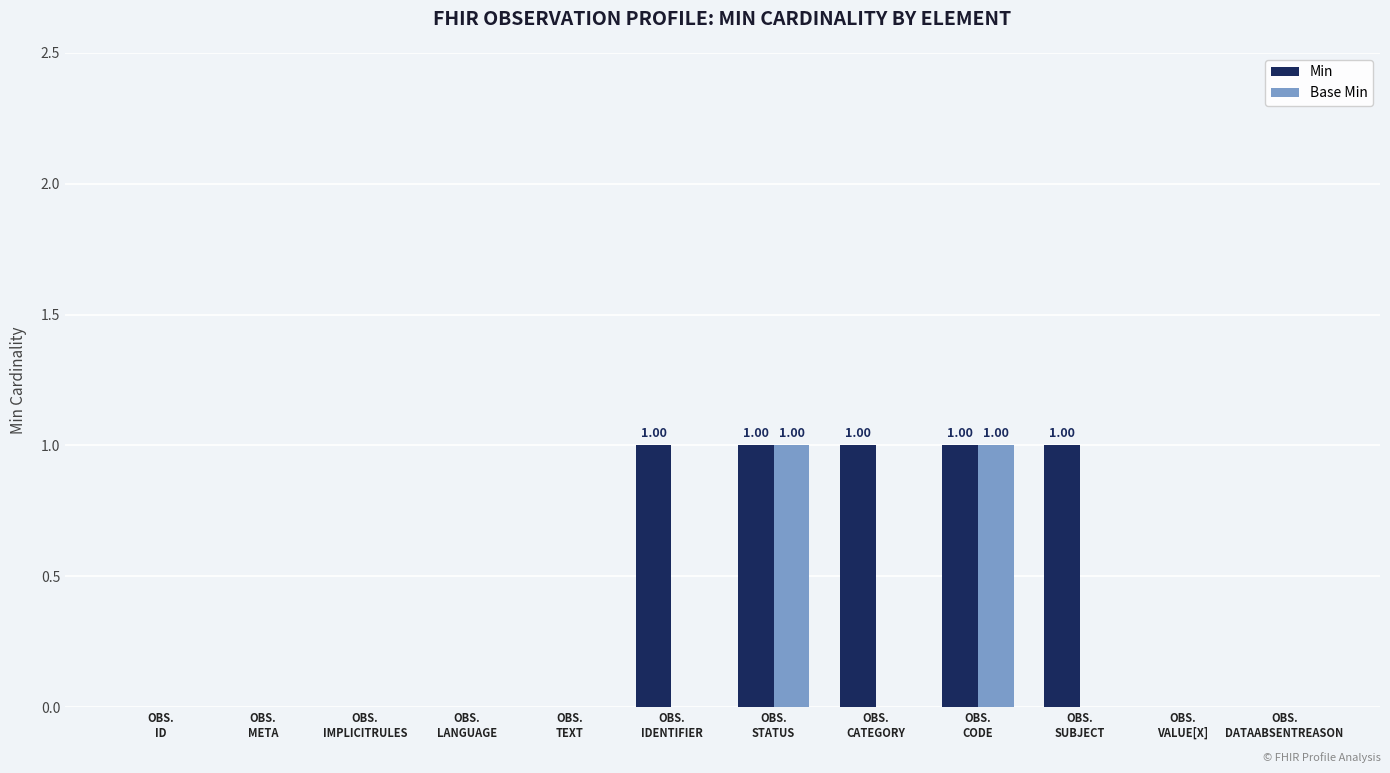

How many distinct data groups are displayed?

2